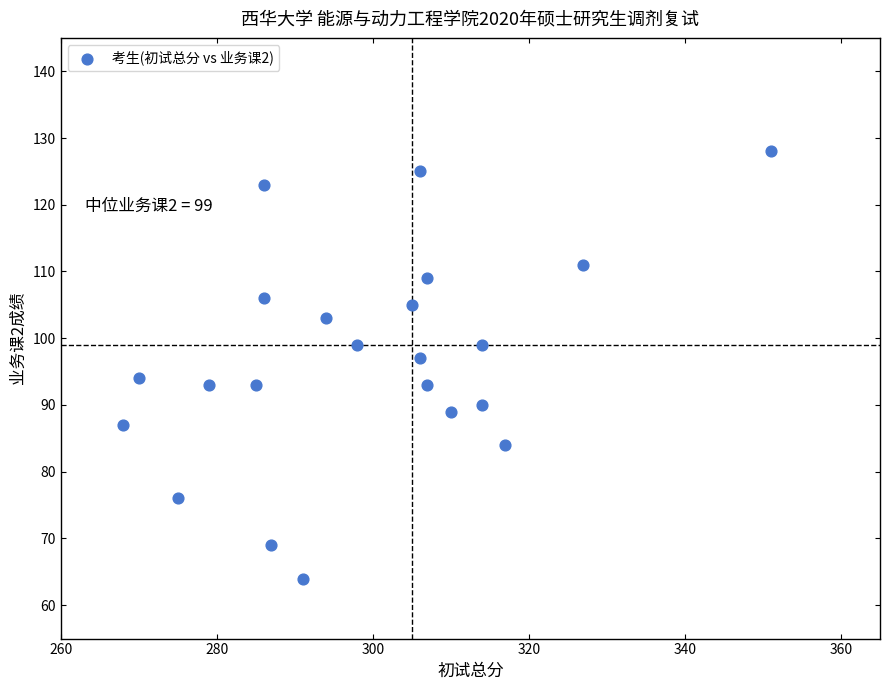

What Y value in the scatter plot is closest to 96?

97